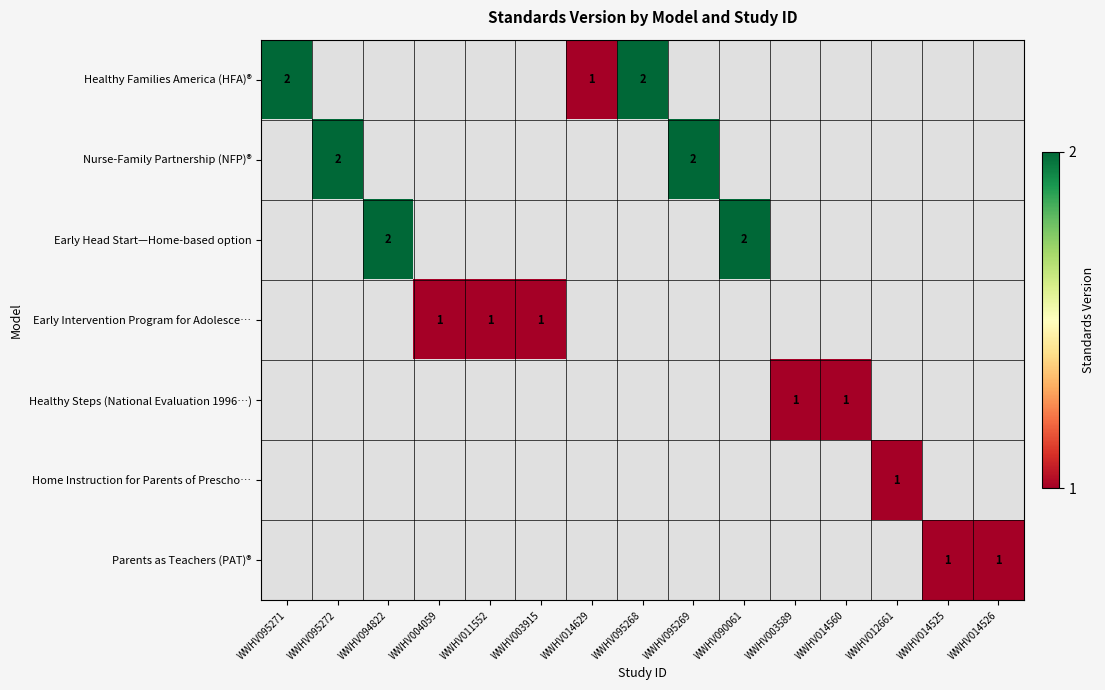

The value of Healthy Families America (HFA)® at WWHV095268 is 2. True or false?

True